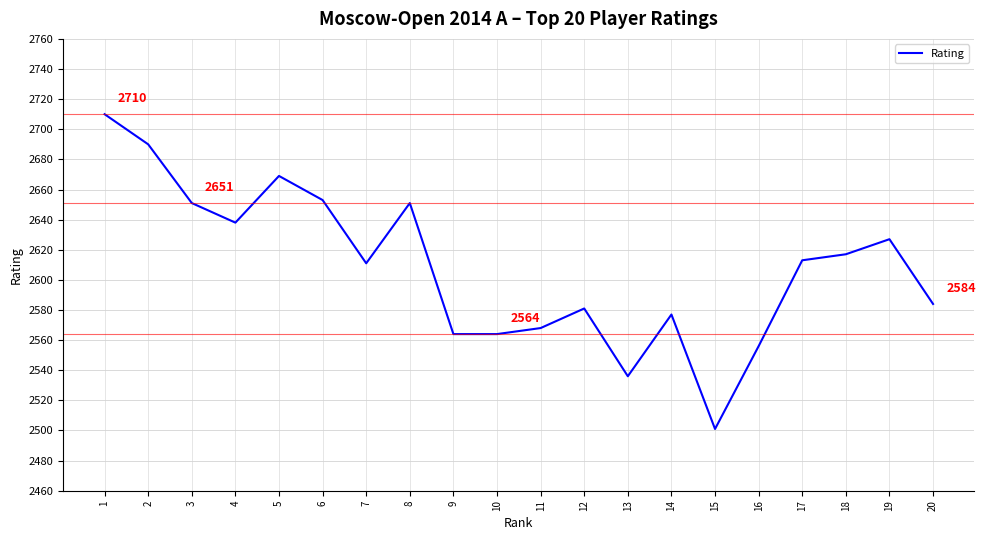

What is the minimum value shown in the chart?

2501